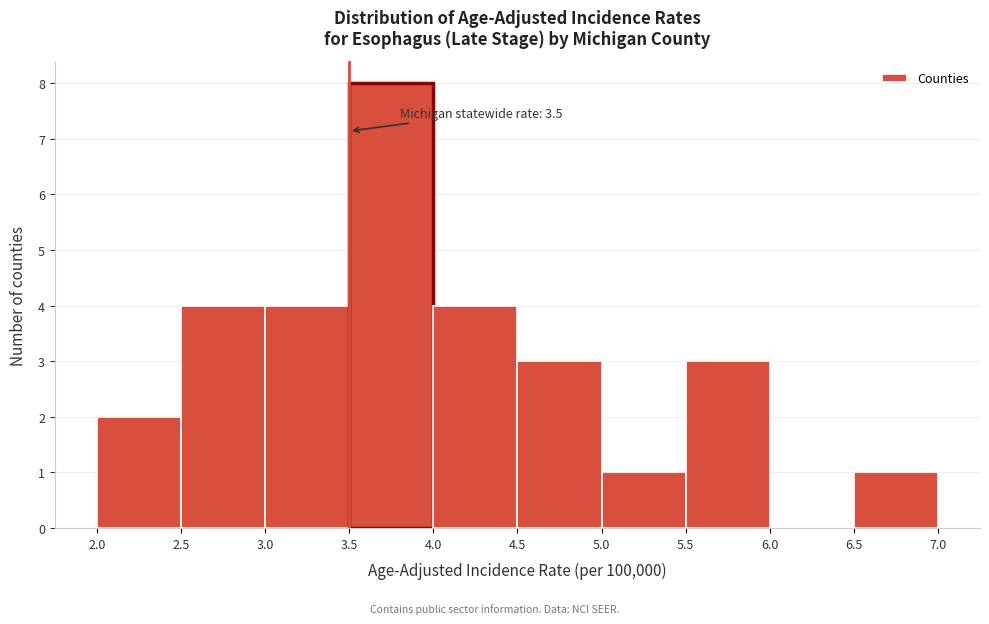

Over which range of the x-axis is the bar tallest?

3.5 to 4.0